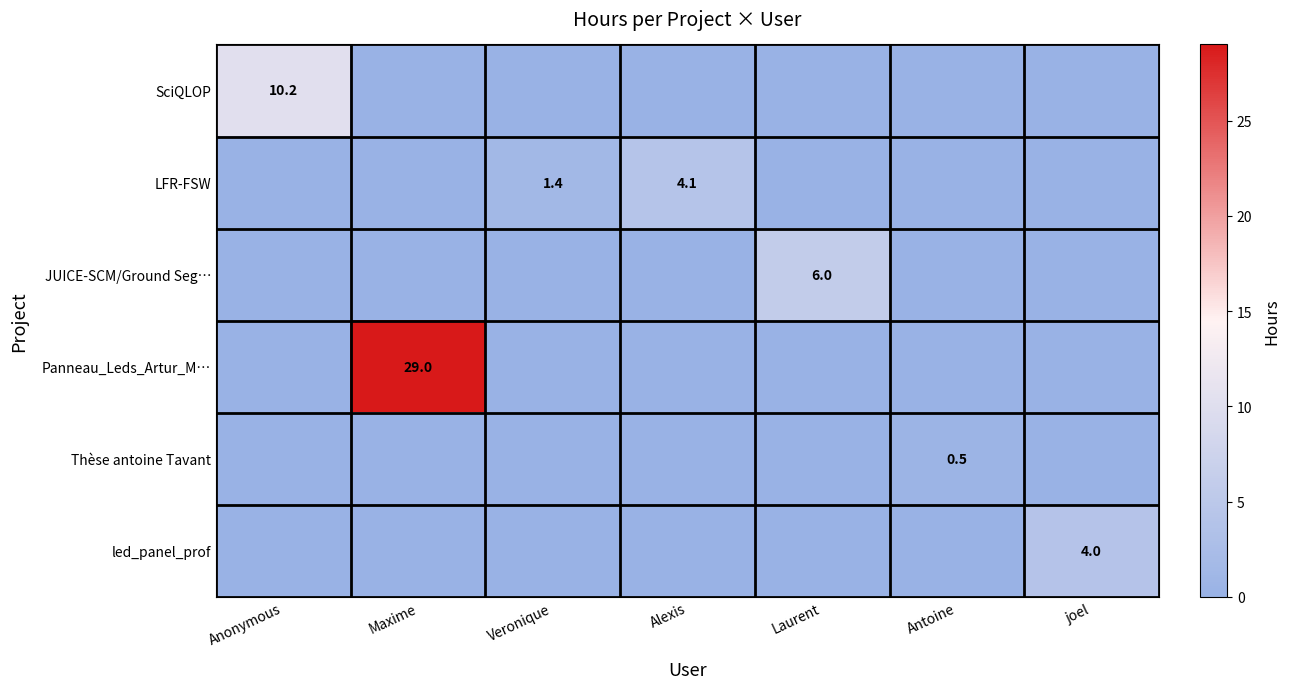

The led_panel_prof series shows 4.0 at joel. True or false?

True